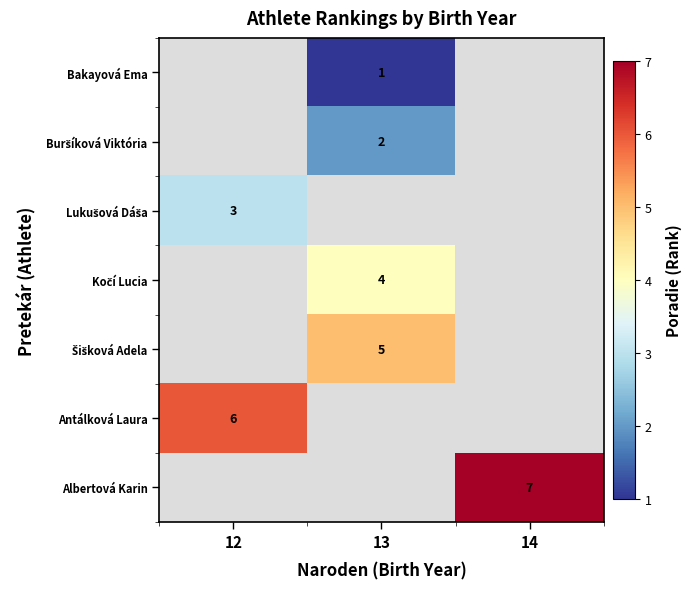

The Albertová Karin series shows 11 at 14. True or false?

False